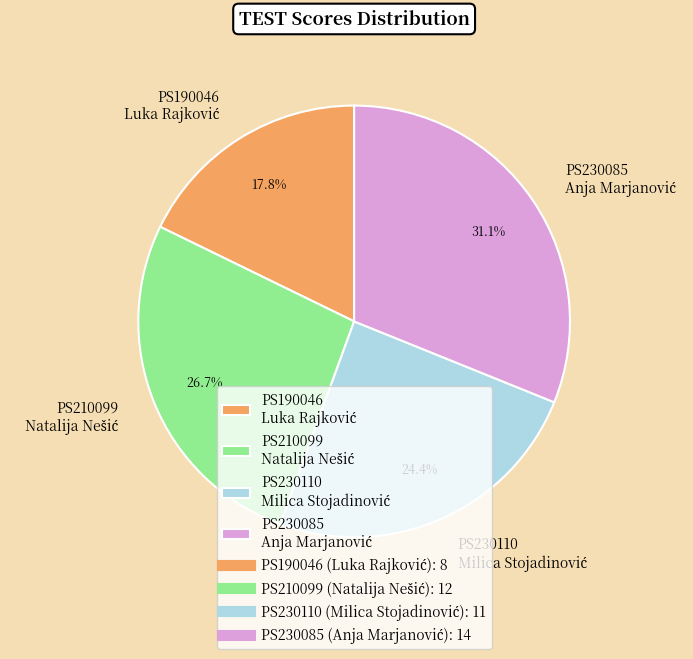

Is there any slice that represents more than half of the pie?

No